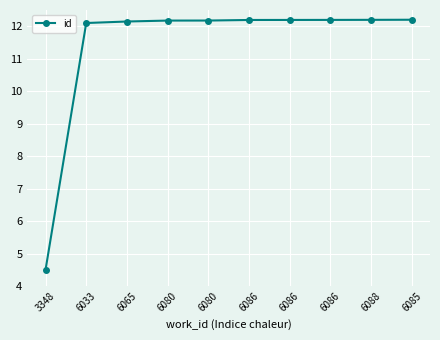

True or false: the data shows 2.8 at 3348.

False